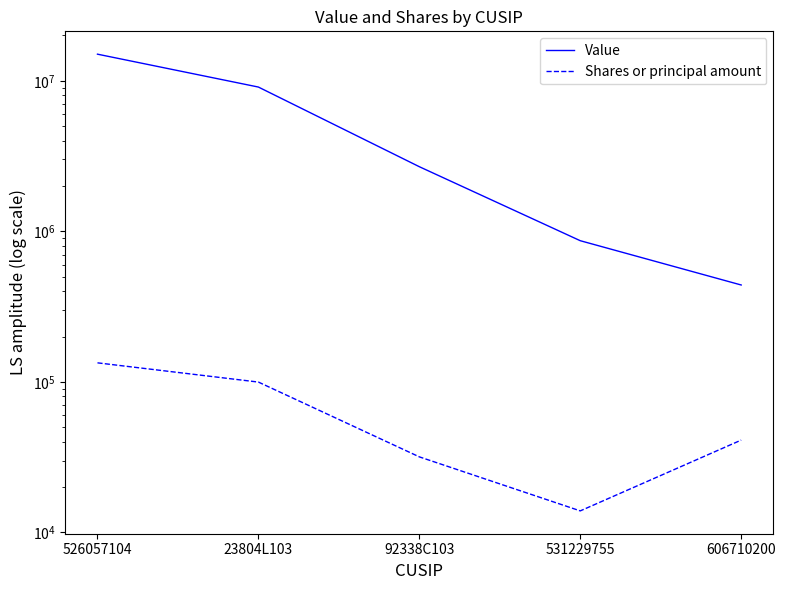

Count the number of data series in this chart.

2